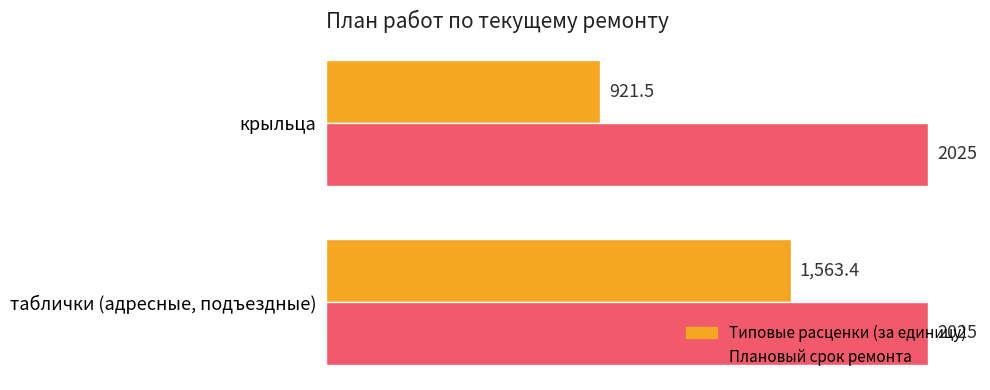

True or false: Типовые расценки (за единицу) has a value of 1563.4 at таблички (адресные, подъездные).

True